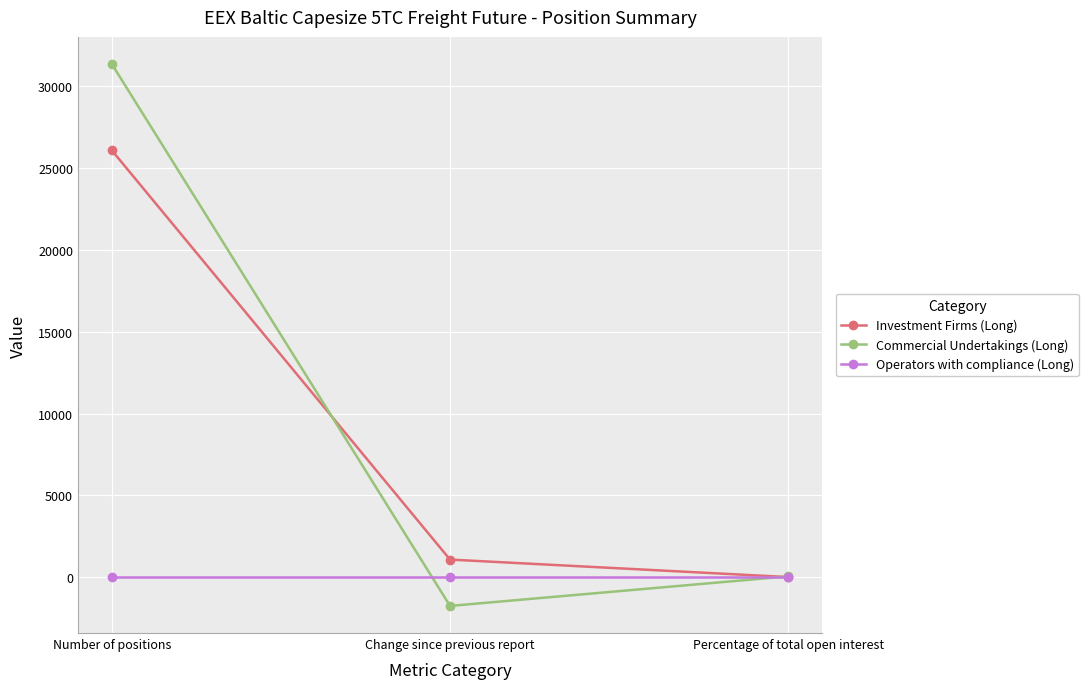

What is the difference between the highest and lowest values at Percentage of total open interest?

54.6